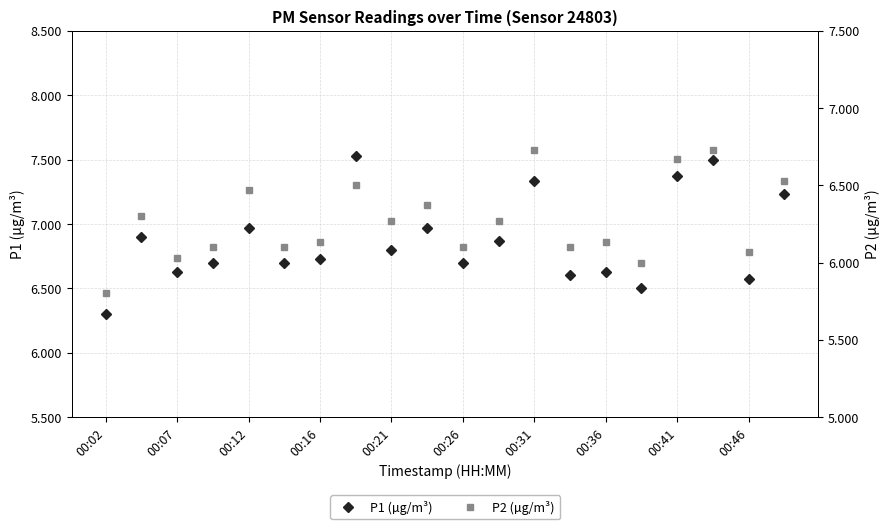

How many interior local valleys does the P2 (µg/m³) series have?

7